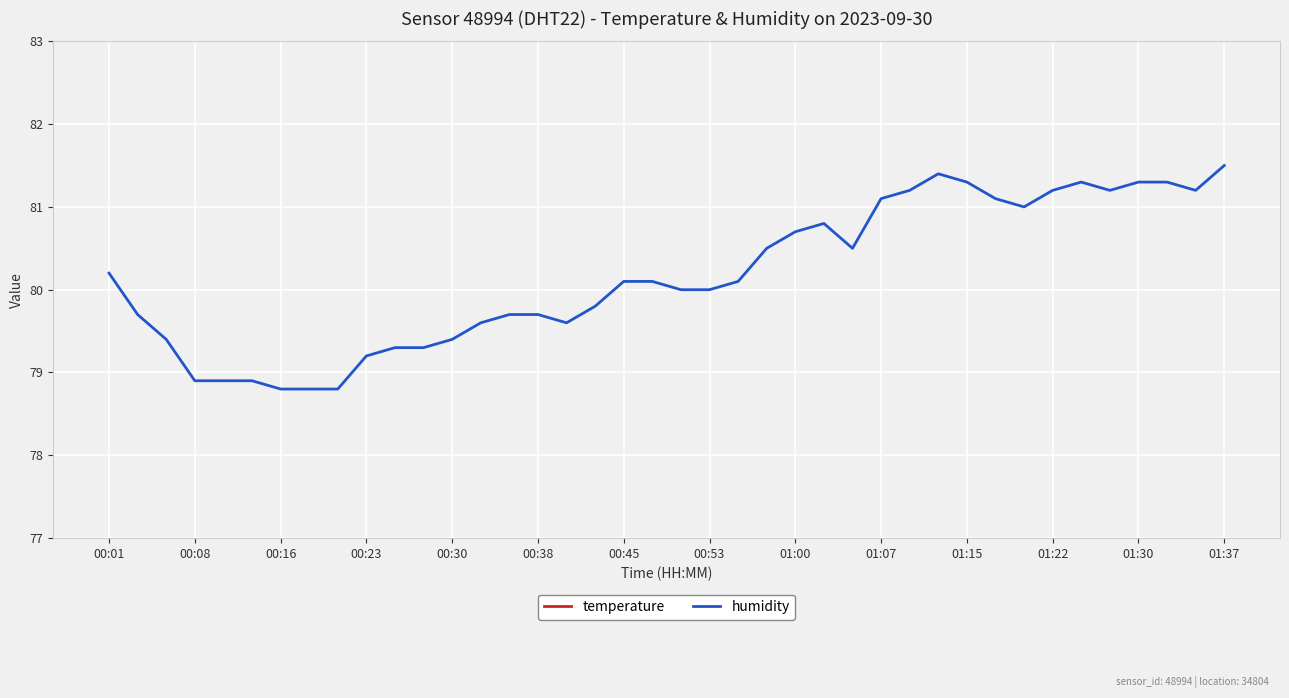

True or false: temperature has a value of 3.6 at 00:01.

False